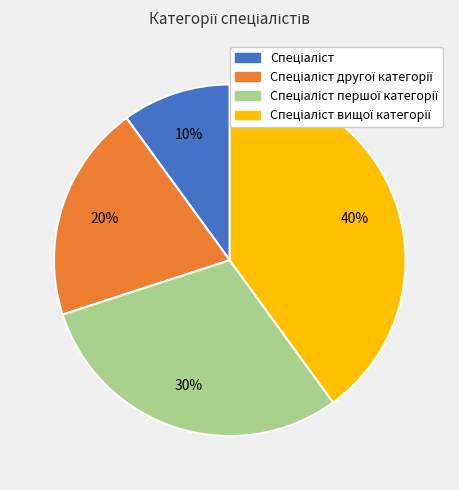

To the nearest percent, what is the difference between the largest and smallest slice percentages?

30%